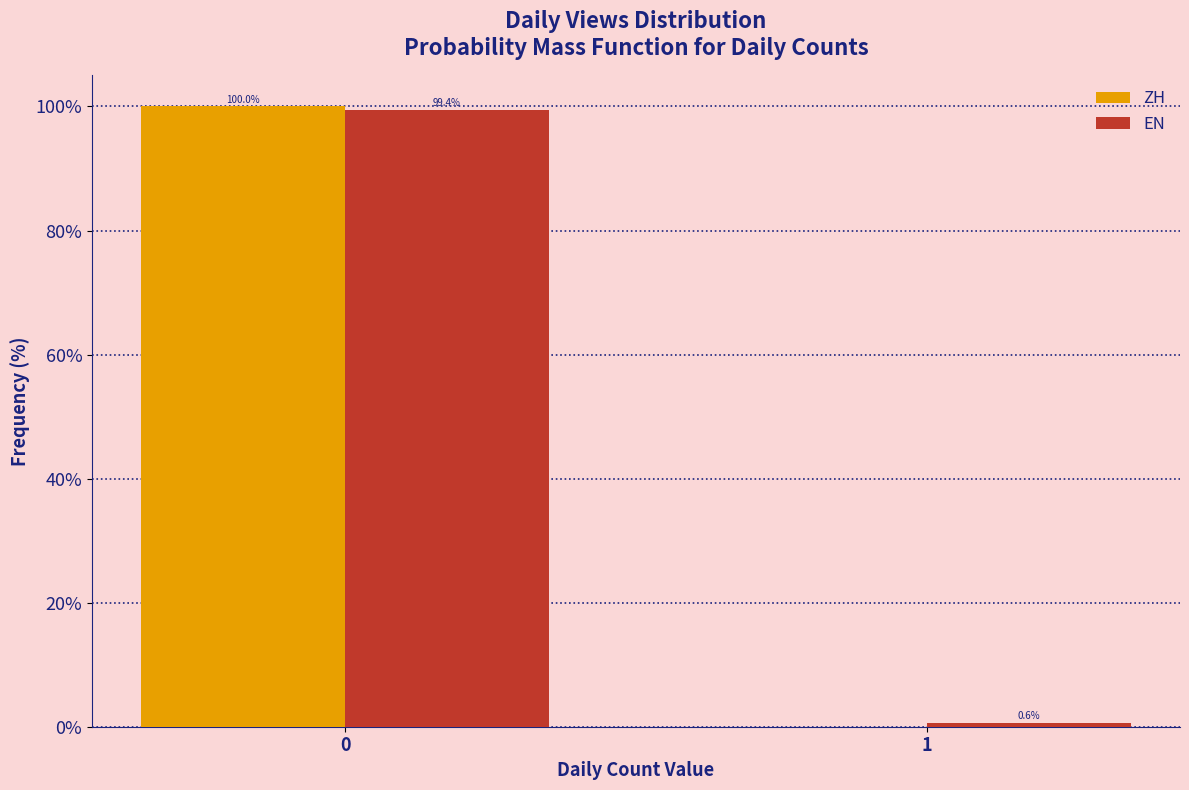

Reading left to right, transcribe all the data shown in this chart.

ZH: 0=100.0	1=0.0
EN: 0=99.4	1=0.6